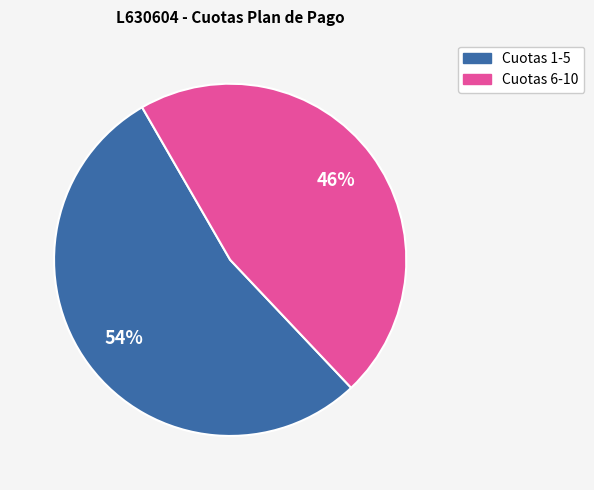

Which has a higher value, Cuotas 1-5 or Cuotas 6-10?

Cuotas 1-5